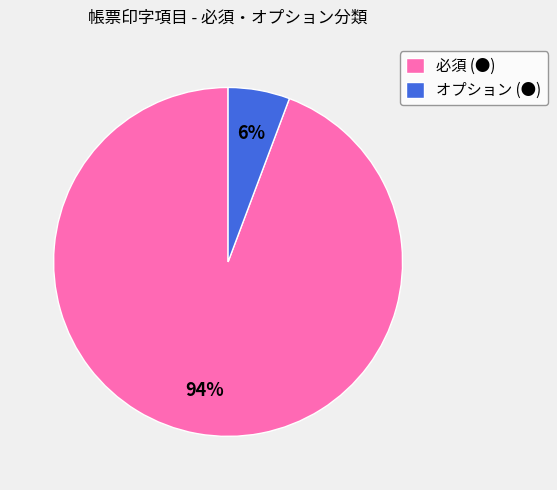

Rank the categories by value from lowest to highest.

オプション (●), 必須 (●)